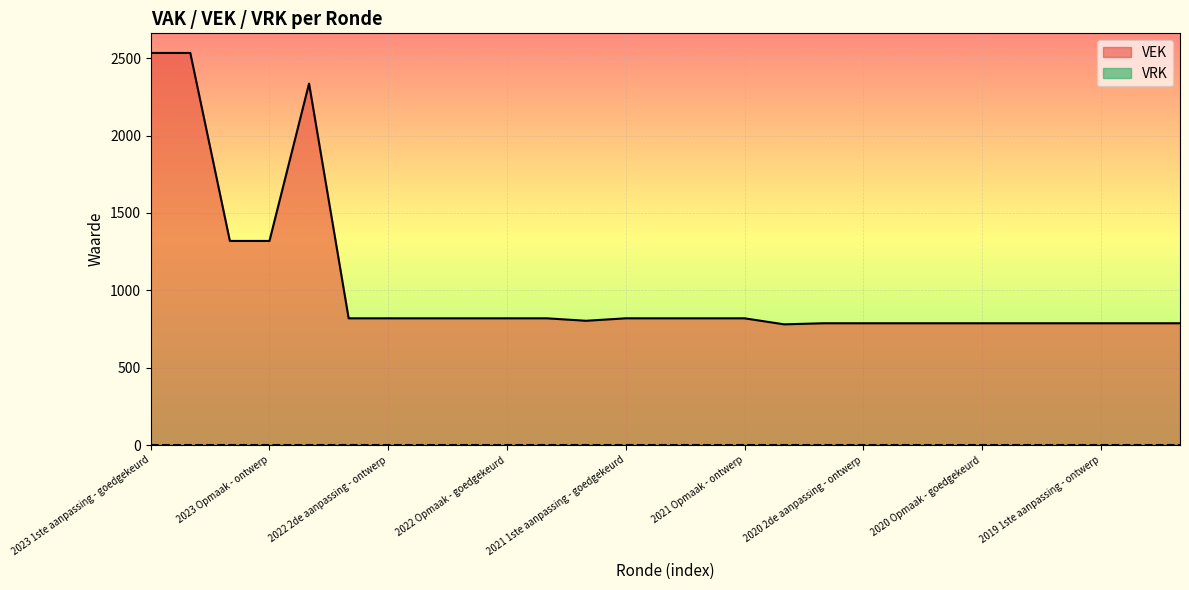

Reading left to right, transcribe all the data shown in this chart.

2534	2534	1319	1319	2336	819	819	819	819	819	819	803	819	819	819	819	780	787	787	787	787	787	787	787	787	787	787